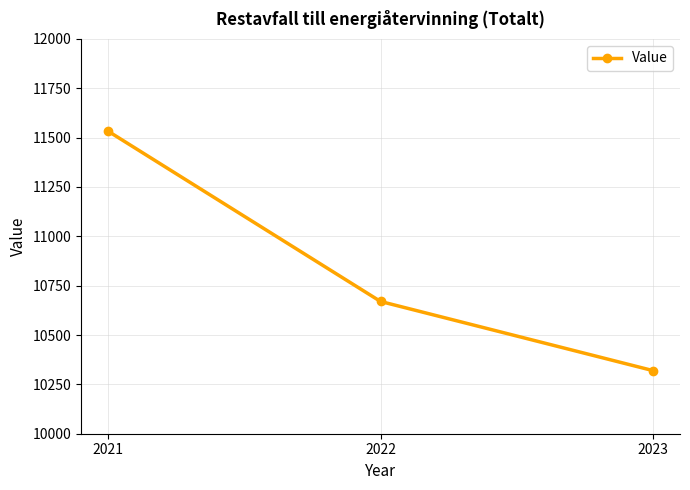

How many values are below 10670?

1